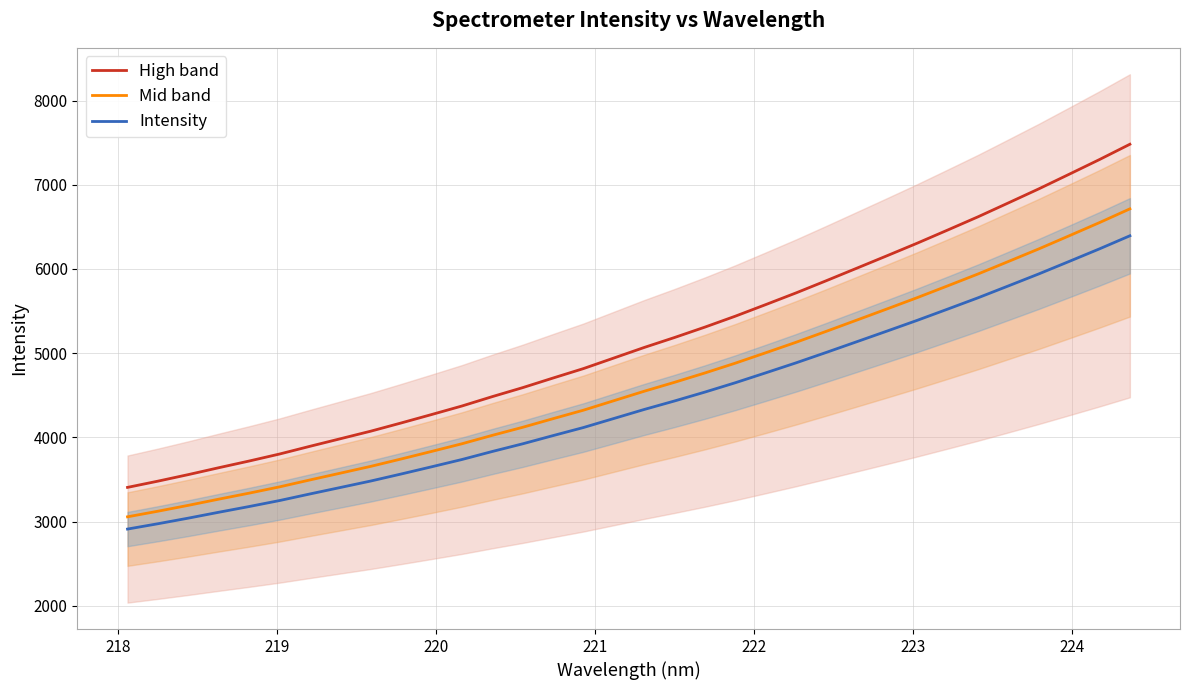

What is the maximum value for Mid band?

6714.0